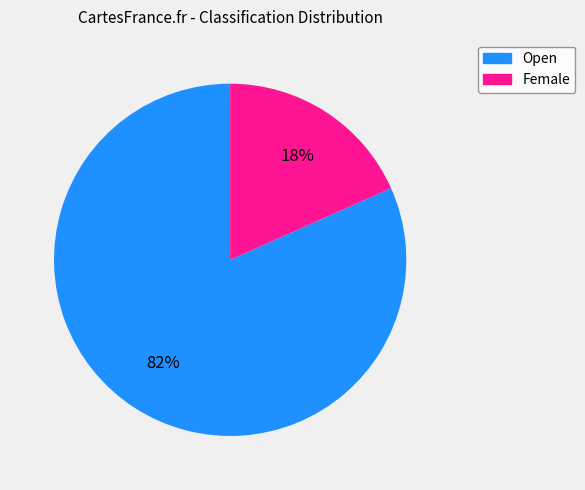

Rank the categories by value from highest to lowest.

Open, Female